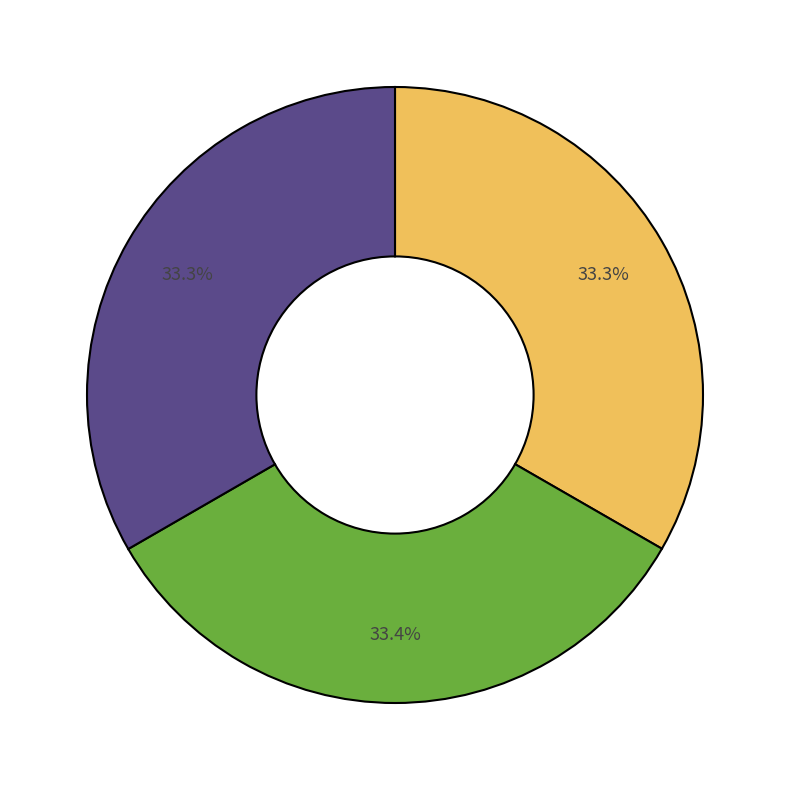

Is there a majority slice in this chart?

No